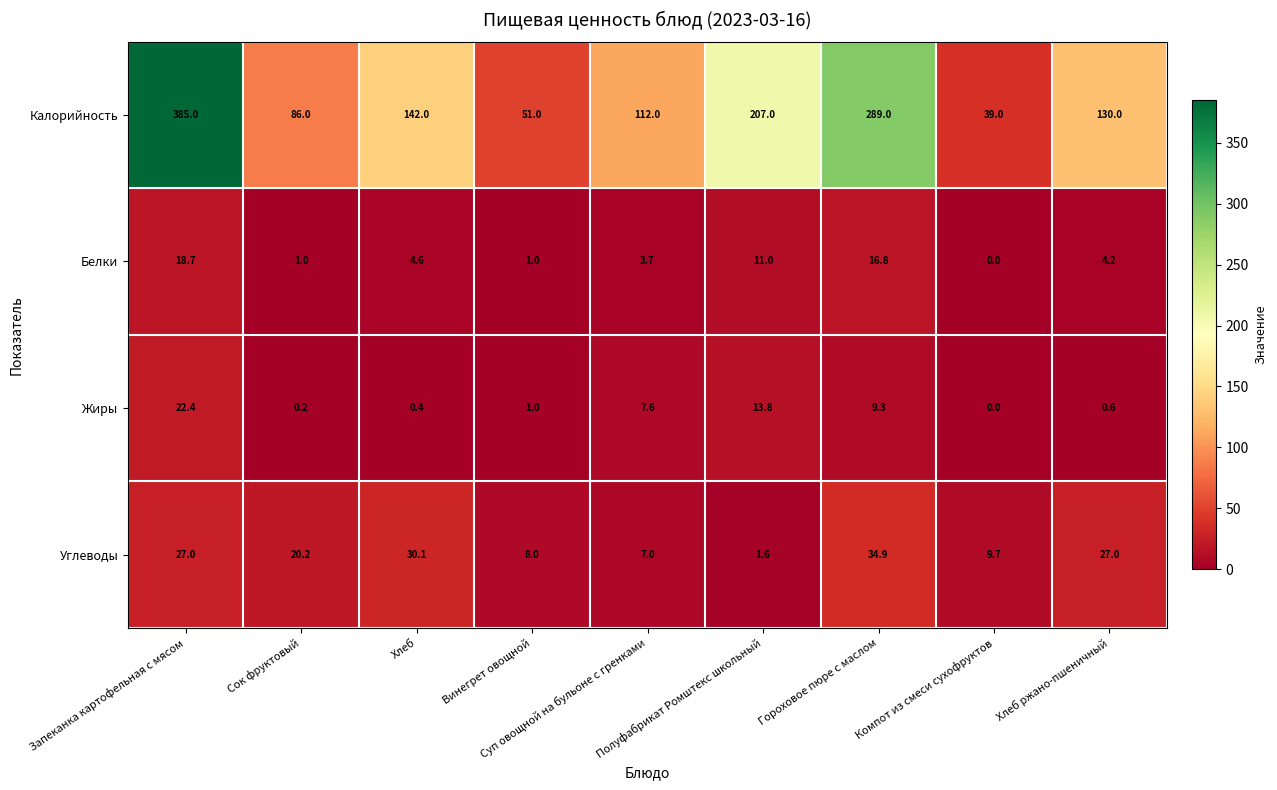

At how many categories does at least one series exceed 41?

8